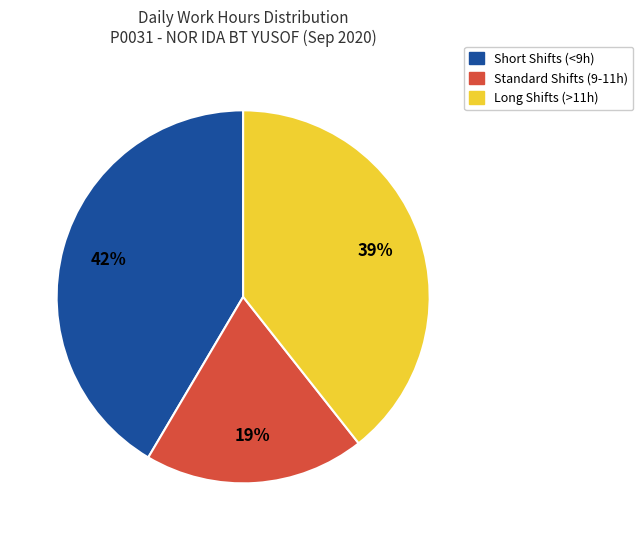

To the nearest percent, what is the average slice percentage?

33%